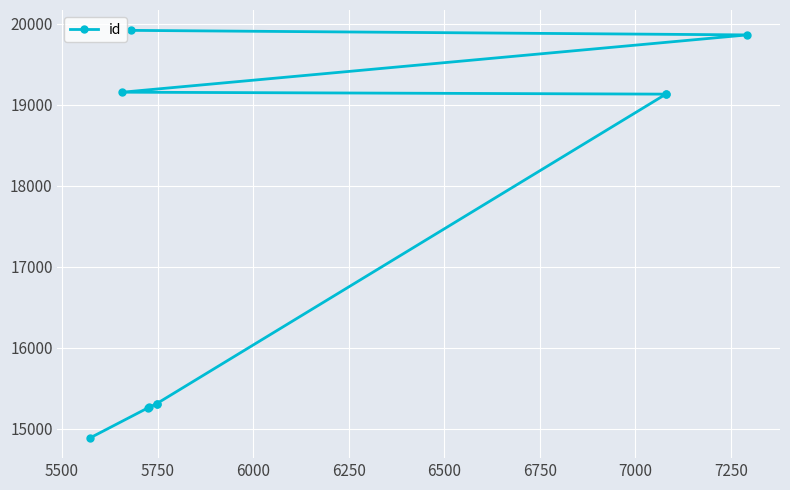

True or false: there are more than 0 points higher than both neighbors.

False